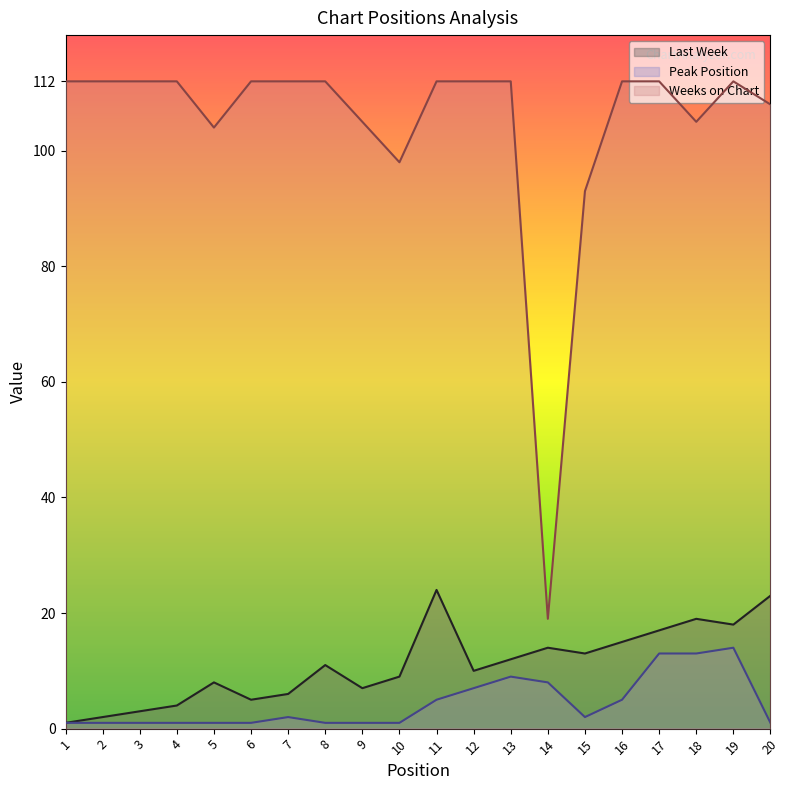

What is the difference between the maximum and minimum values in the Peak Position series?

13